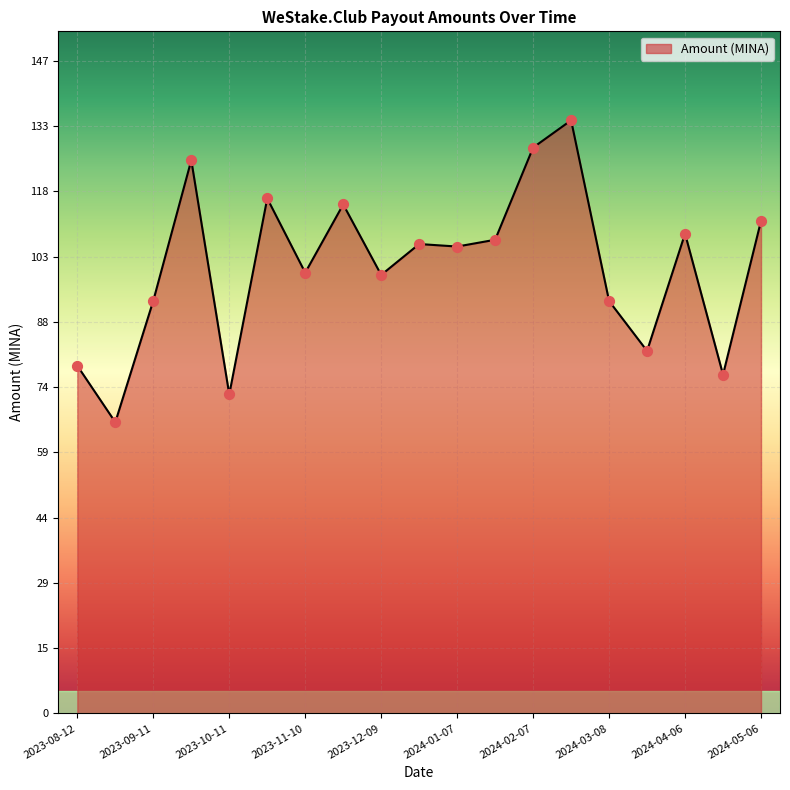

What is the difference between the maximum and minimum values?

68.2